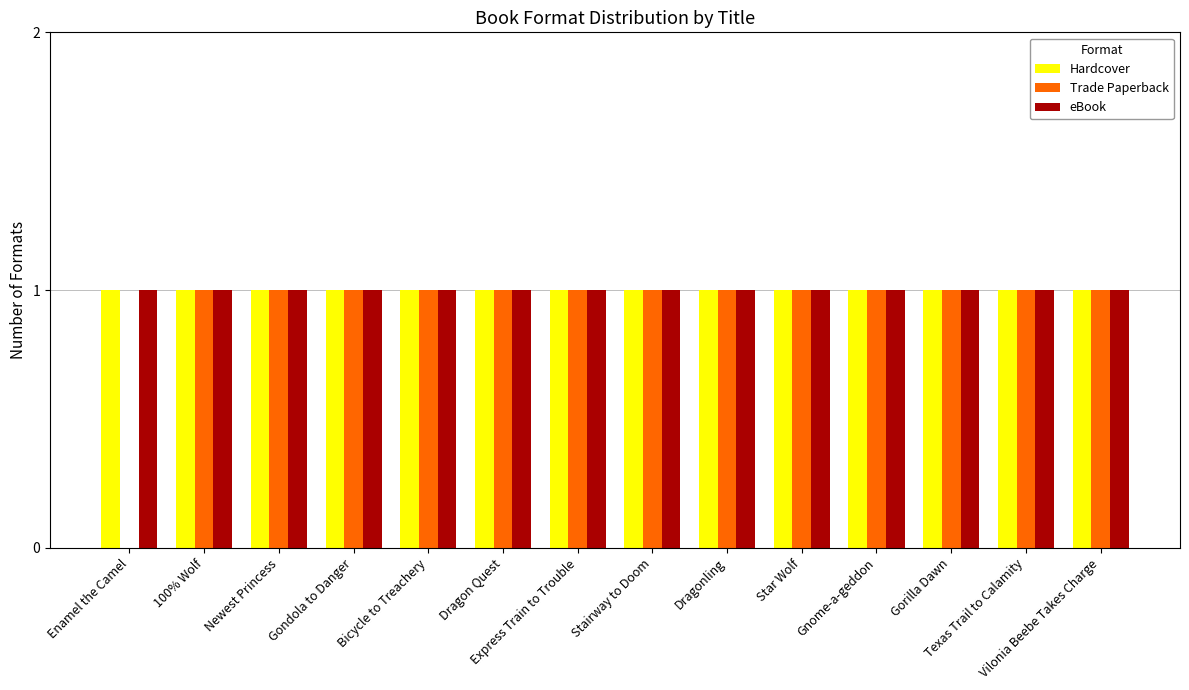

How many groups of bars are there?

14